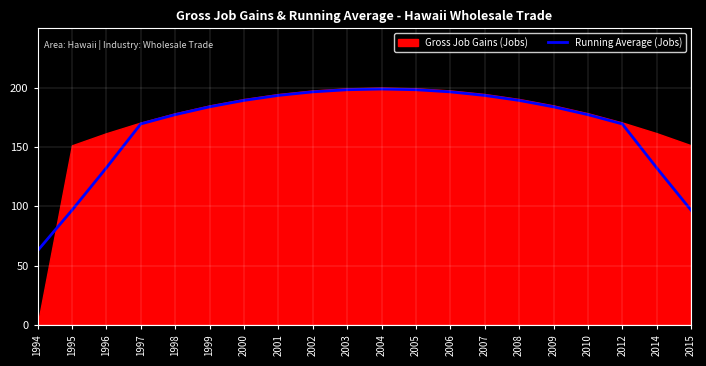

How many lines are shown in the chart?

1